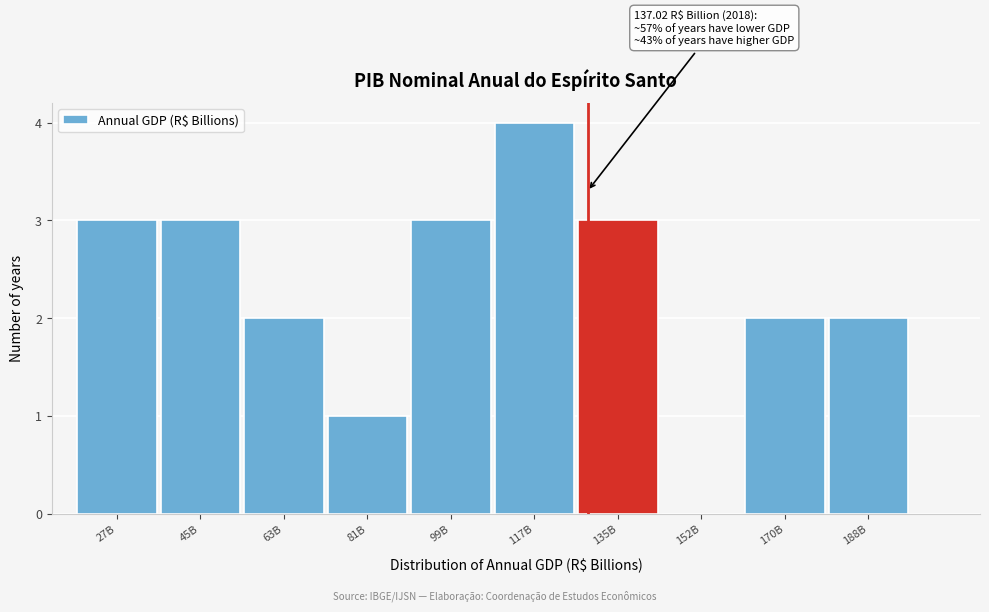

Reading right to left, extract all data points from this chart.

188B=2	170B=2	152B=0	135B=3	117B=4	99B=3	81B=1	63B=2	45B=3	27B=3